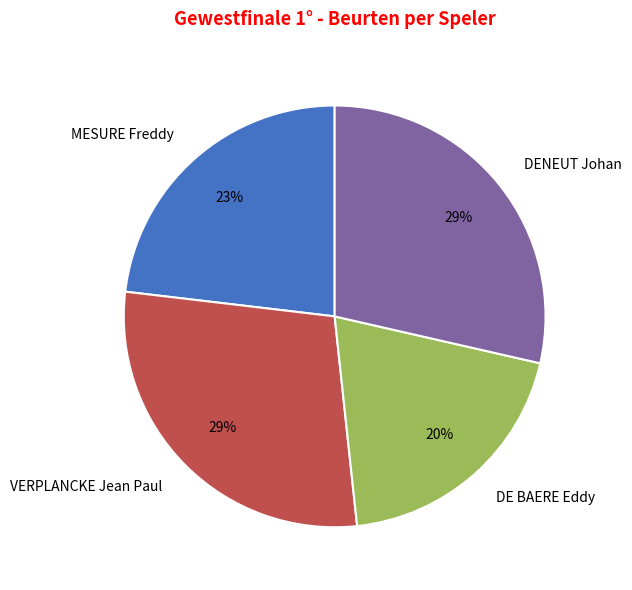

What is the smallest slice in the pie chart?

DE BAERE Eddy